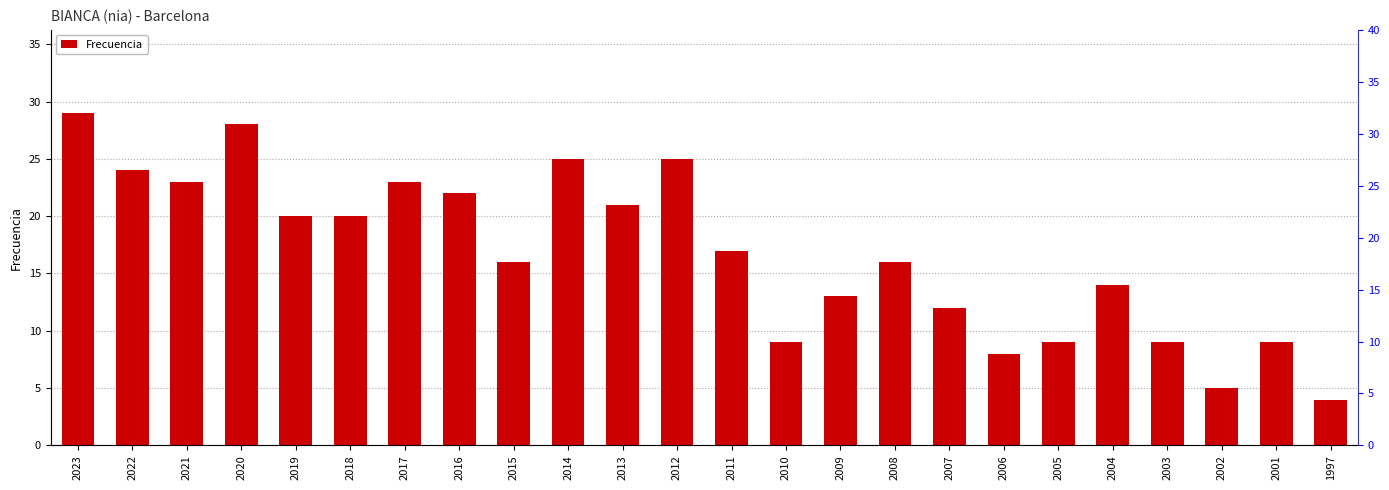

List the labels in order of value, largest first.

2023, 2020, 2014, 2012, 2022, 2021, 2017, 2016, 2013, 2019, 2018, 2011, 2015, 2008, 2004, 2009, 2007, 2010, 2005, 2003, 2001, 2006, 2002, 1997